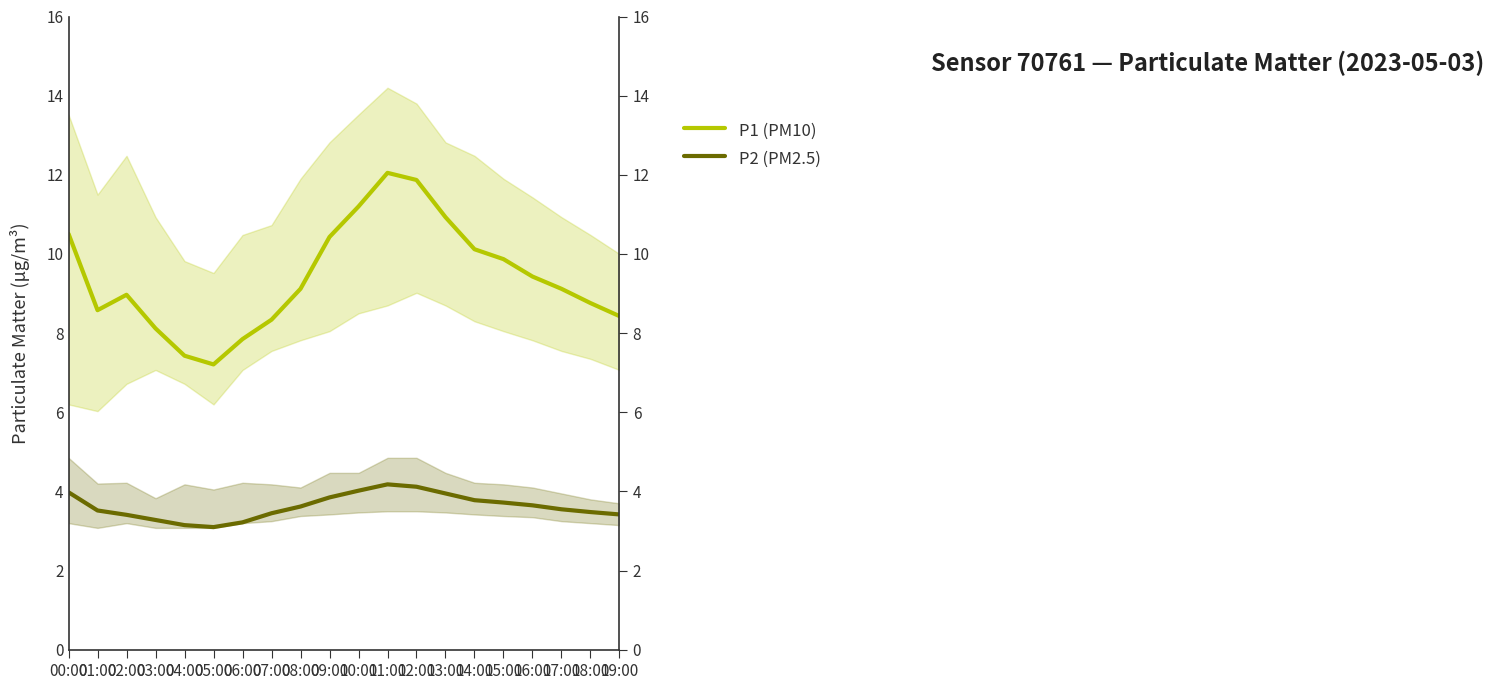

True or false: P2 (PM2.5) has a value of 0.9 at 08:00.

False